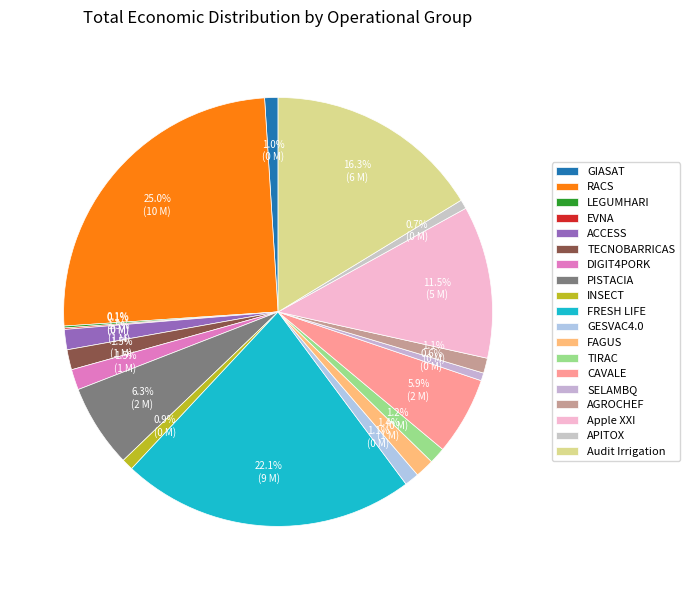

Which has a higher value, GIASAT or TECNOBARRICAS?

TECNOBARRICAS